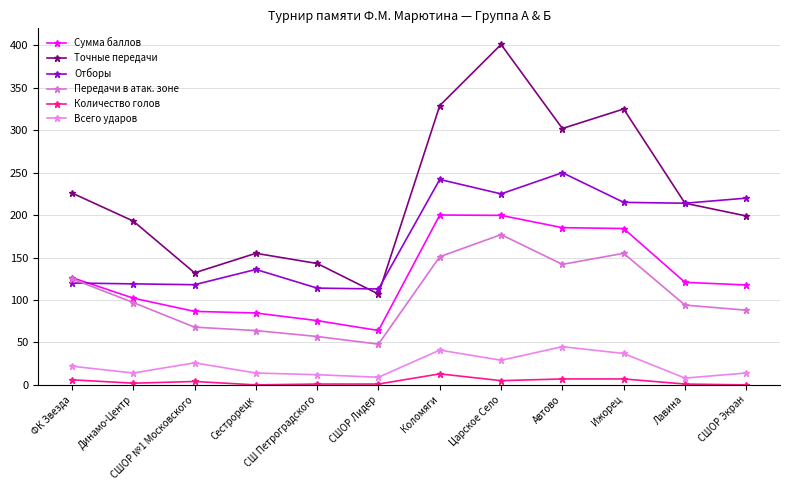

What is the label of the 4th point from the right?

Автово